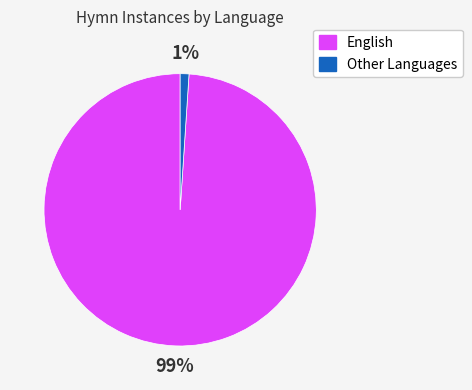

Do Other Languages and English together represent more than half of the pie?

Yes